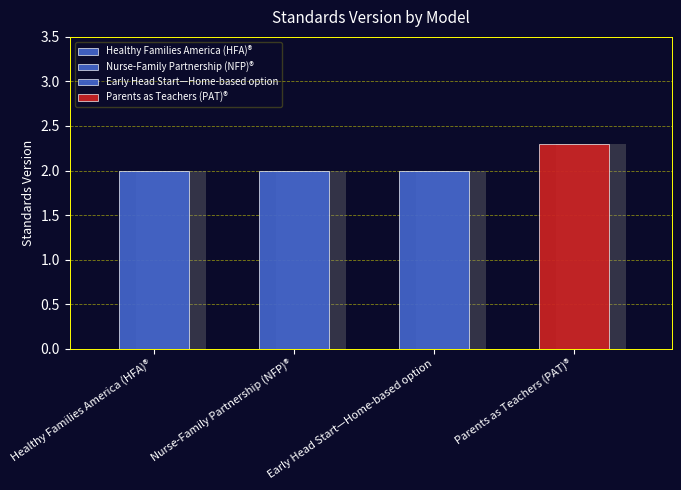

What value does the data have at Nurse-Family Partnership (NFP)®?

2.0